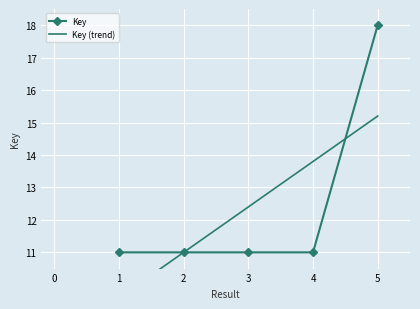

The value at 4 is 11.0. True or false?

True